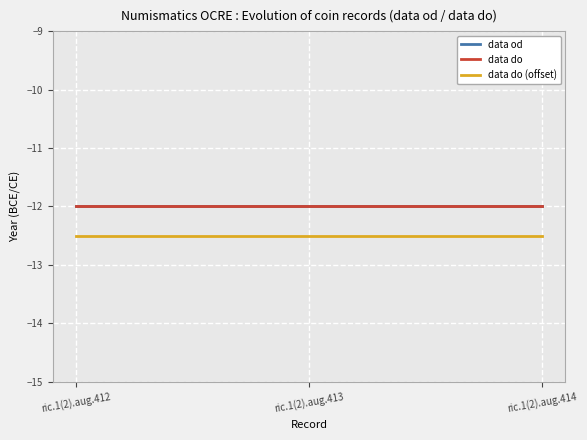

The value of data do (offset) at ric.1(2).aug.412 is -12.5. True or false?

True